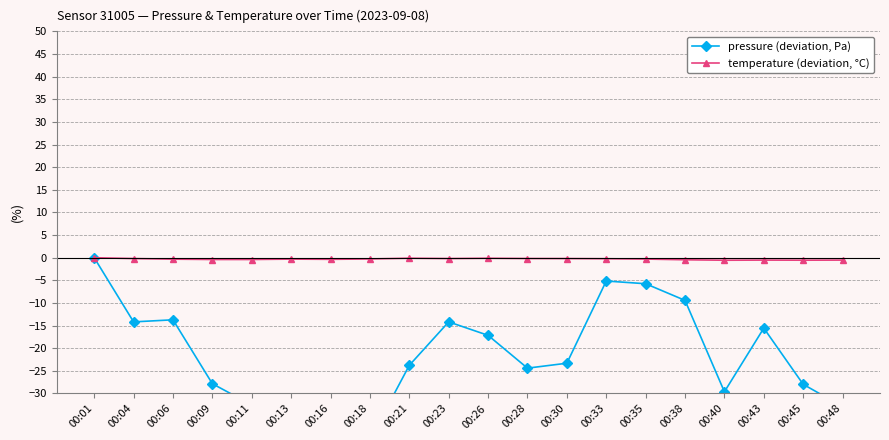

Which has a higher value, 00:35 or 00:13?

00:35